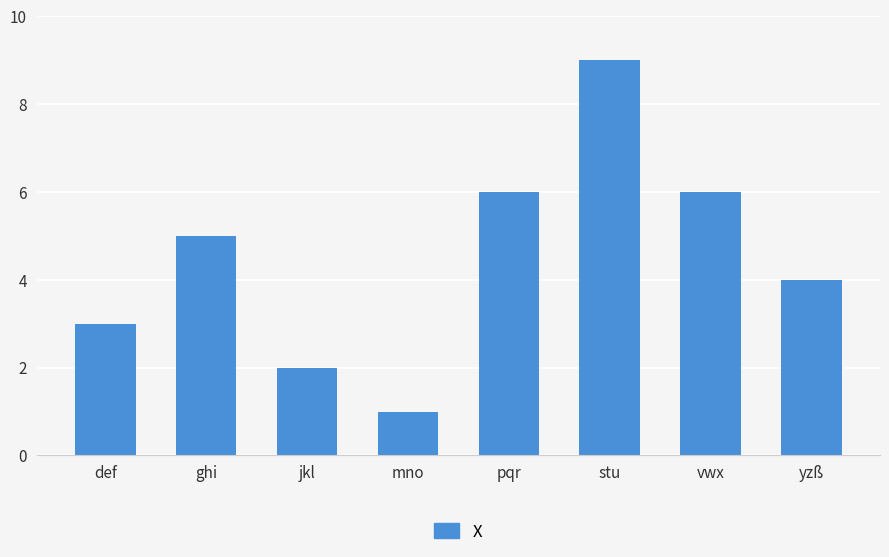

What is the greatest value displayed?

9